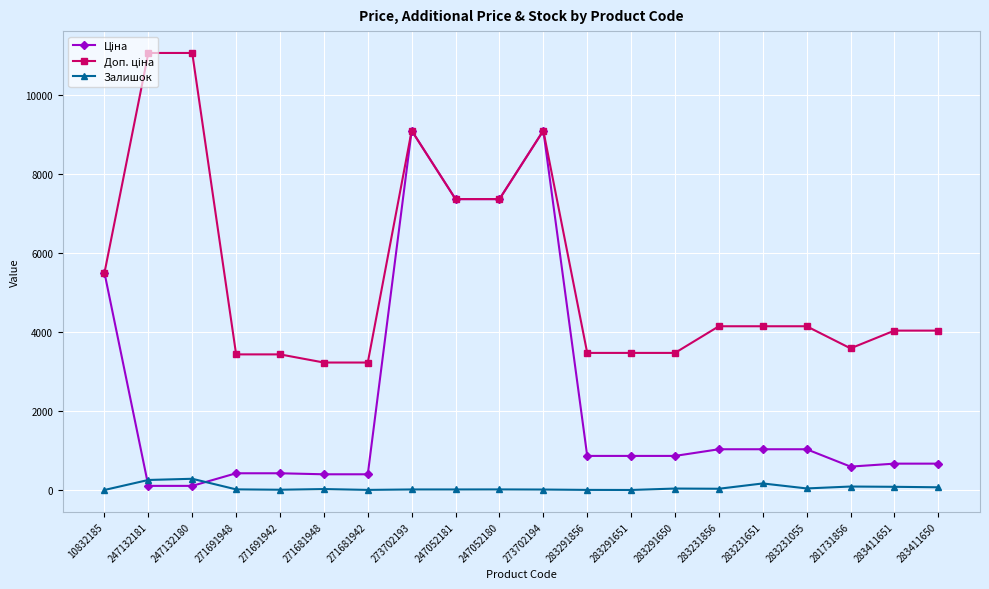

At how many categories does at least one series exceed 5783?

6